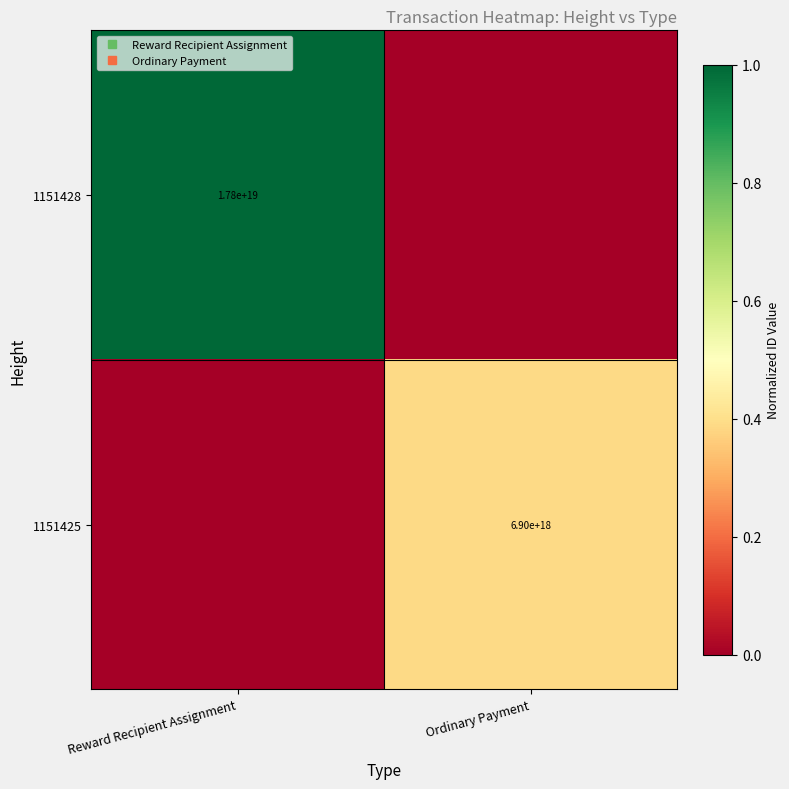

The value of 1151428 at Ordinary Payment is 0.0. True or false?

True